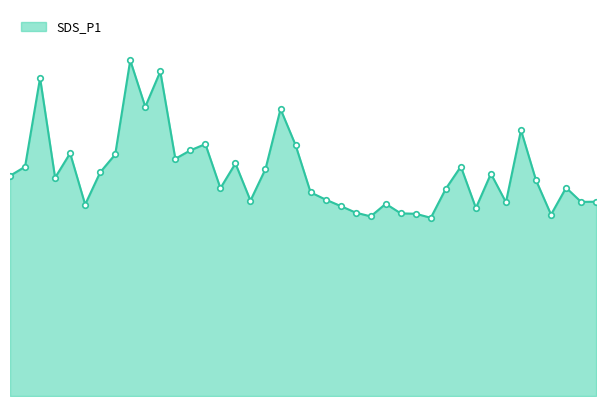

What is the maximum value shown in the chart?

155.0